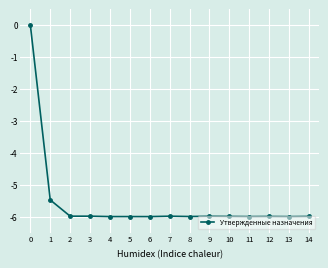

The value at 8 is -6.0. True or false?

True